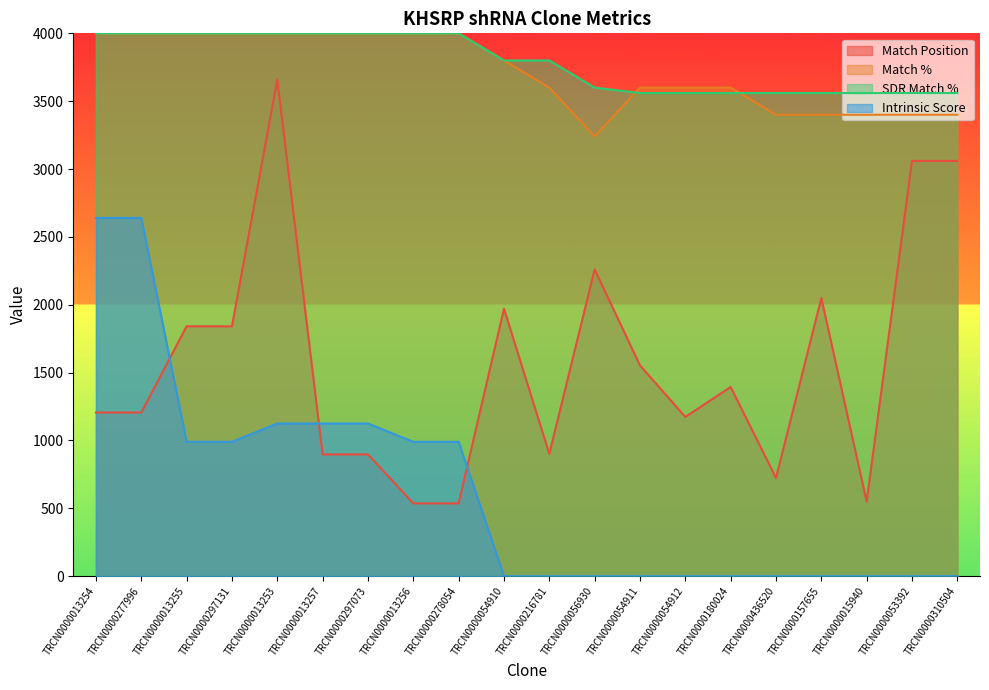

Reading left to right, what are all the values shown in this chart?

Match Position: 1206	1206	1841	1841	3659	897	897	536	536	1971	901	2260	1553	1173	1394	724	2049	549	3060	3060
Match %: 4000	4000	4000	4000	4000	4000	4000	4000	4000	3800	3600	3240	3600	3600	3600	3400	3400	3400	3400	3400
SDR Match %: 4000	4000	4000	4000	4000	4000	4000	4000	4000	3800	3800	3600	3560	3560	3560	3560	3560	3560	3560	3560
Intrinsic Score: 2640	2640	990	990	1125	1125	1125	990	990	0	0	0	0	0	0	0	0	0	0	0